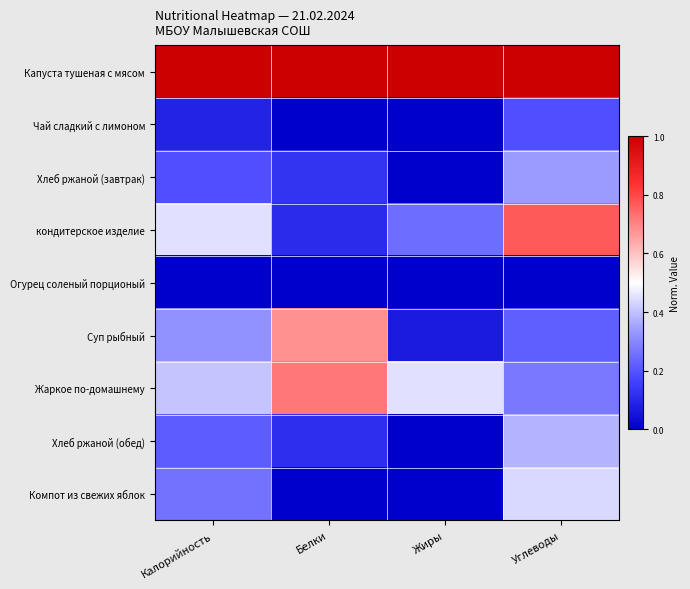

Which category has the lowest value across all series?

Белки